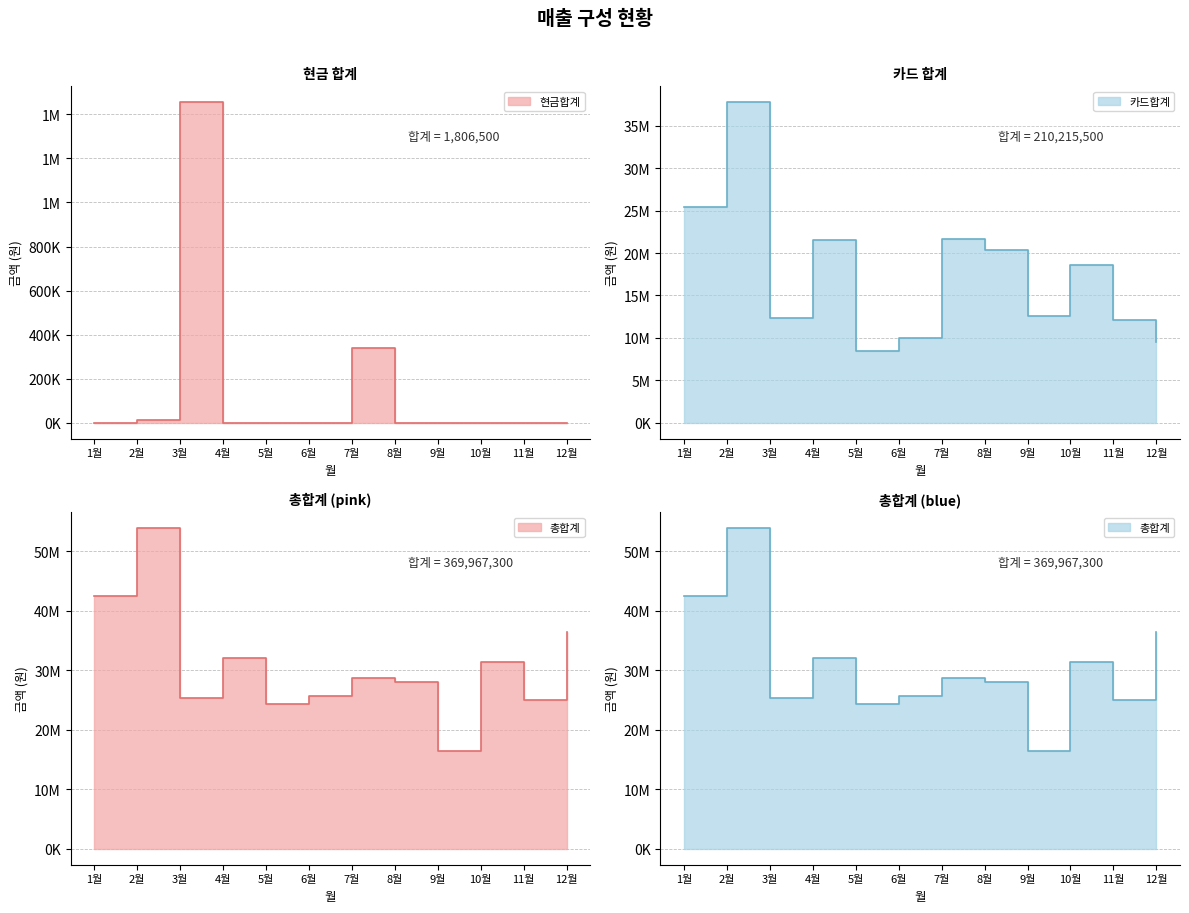

Is the value of 카드합계 at 12월 greater than the value of 총합계 at 5월?

No